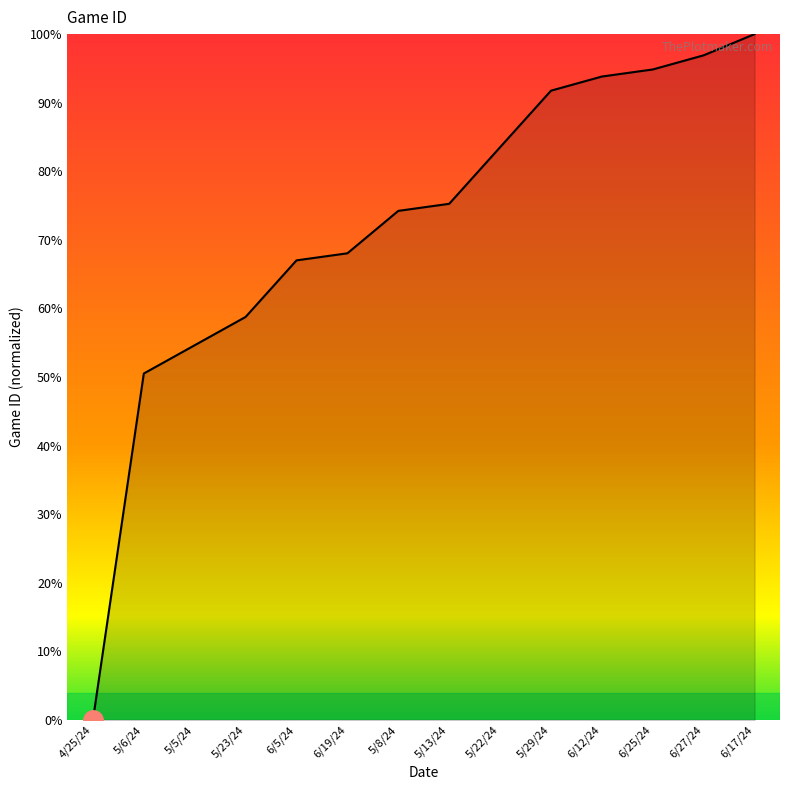

The value at 5/22/24 is 27.3. True or false?

False